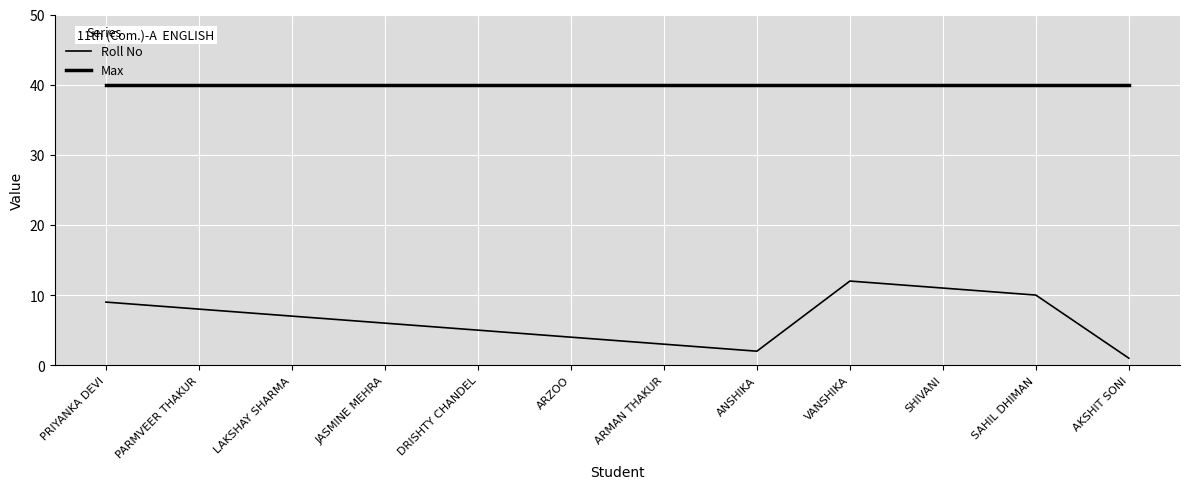

What position from the right is PARMVEER THAKUR?

11